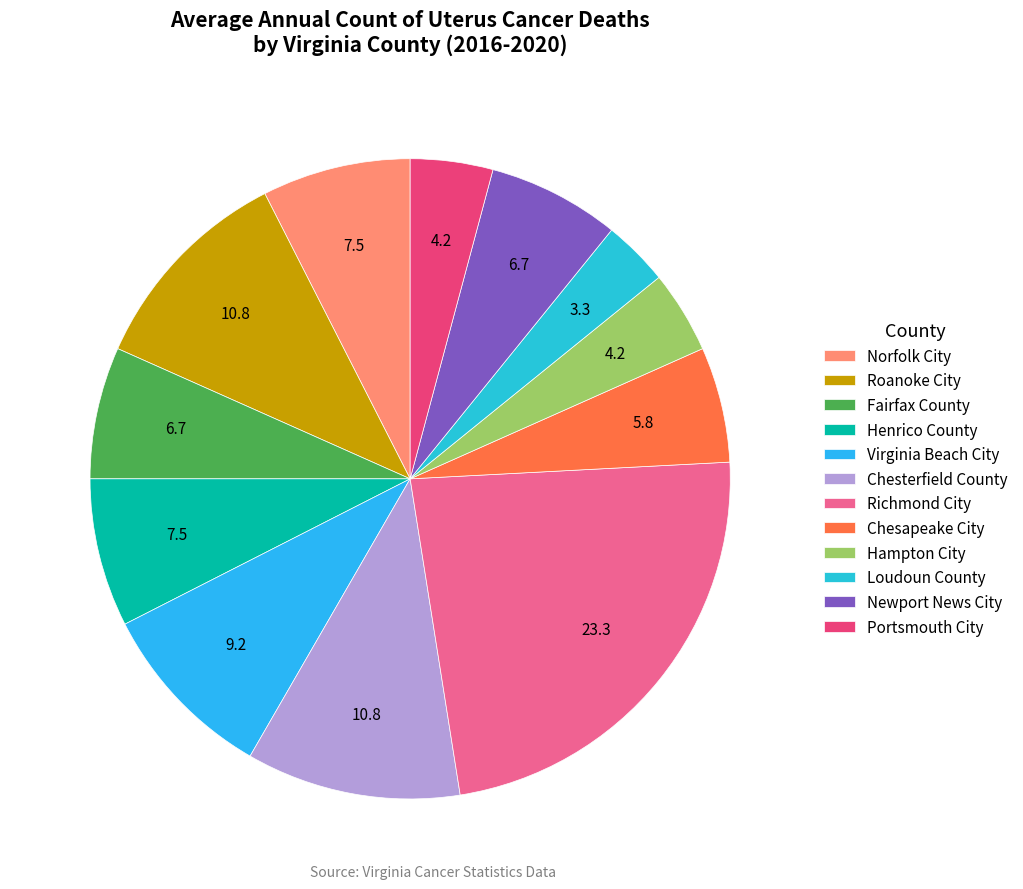

Rank the categories by value from highest to lowest.

Richmond City, Roanoke City, Chesterfield County, Virginia Beach City, Norfolk City, Henrico County, Fairfax County, Newport News City, Chesapeake City, Hampton City, Portsmouth City, Loudoun County